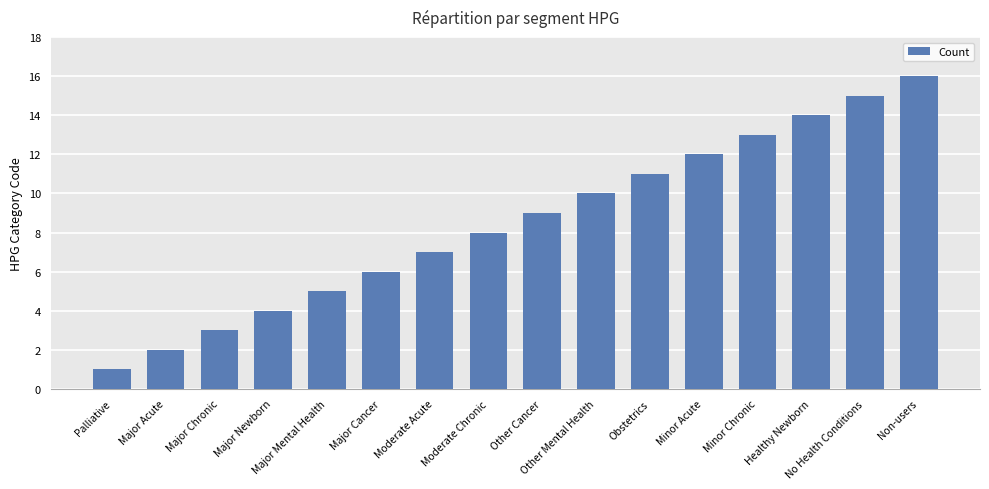

How many data points does each series have?

16